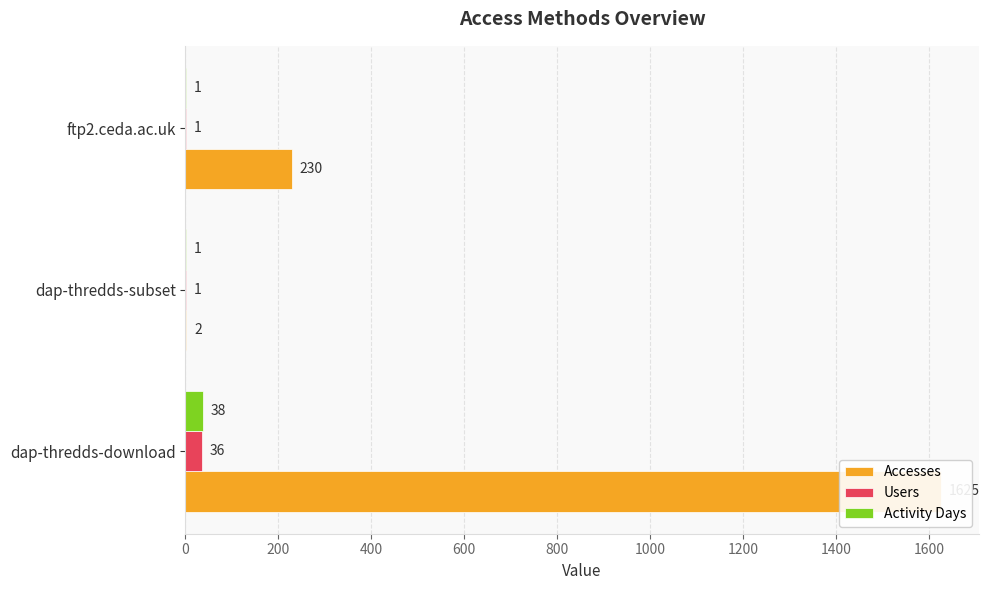

List the series in order of their peak value, lowest first.

Users, Activity Days, Accesses